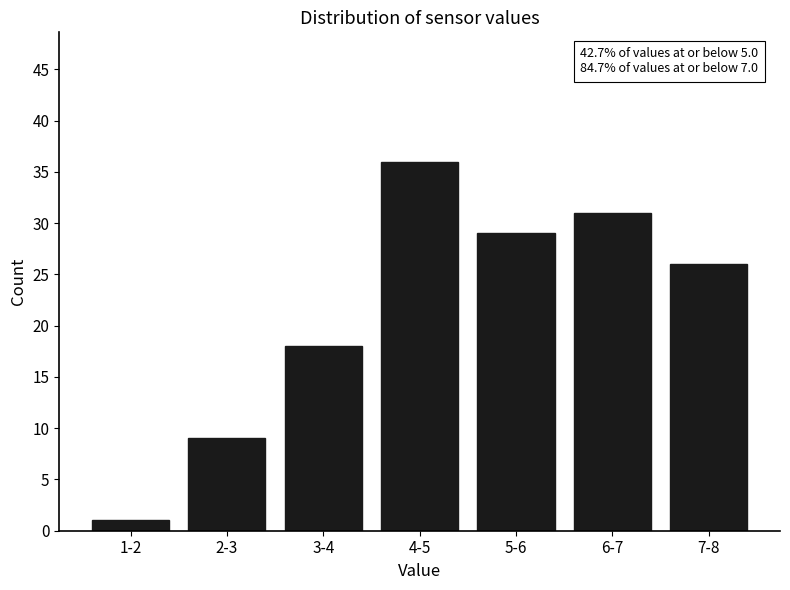

Reading left to right, transcribe all the data shown in this chart.

1	9	18	36	29	31	26